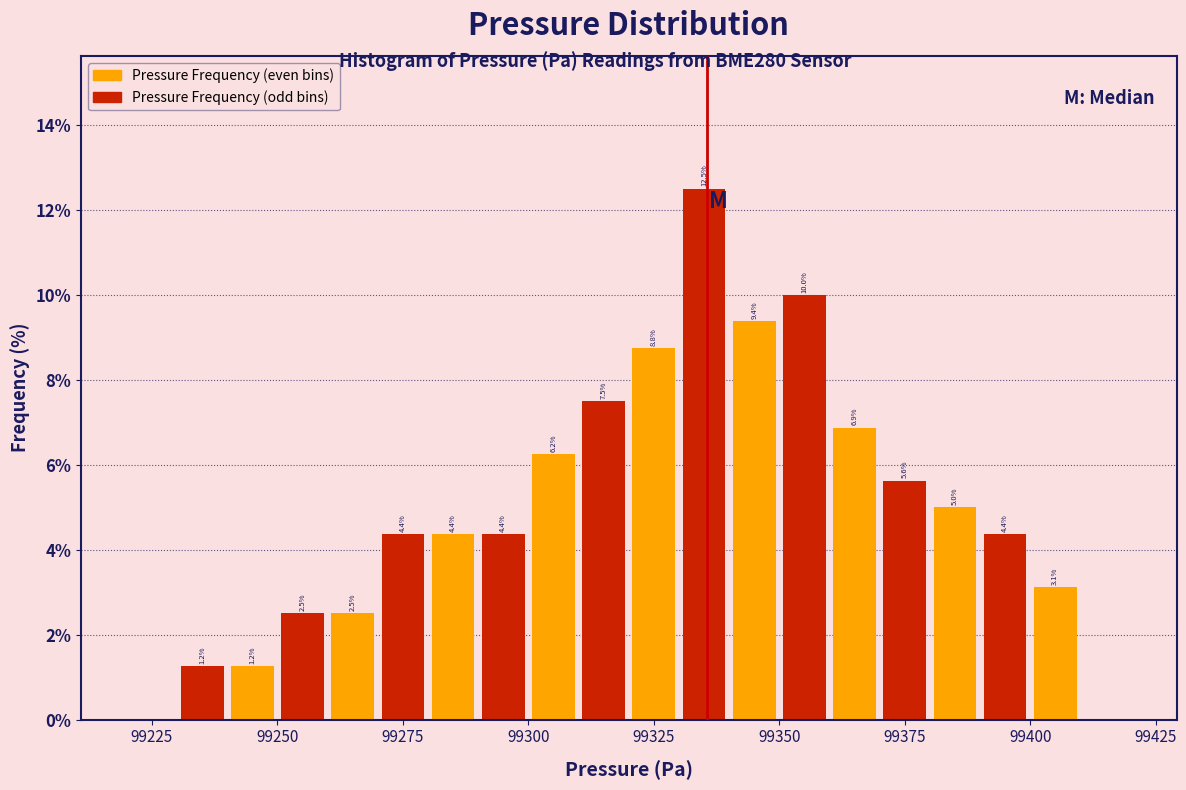

Around what value on the x-axis is the tallest bar? Give the approximate position of its centre, as read against the axis.

99335